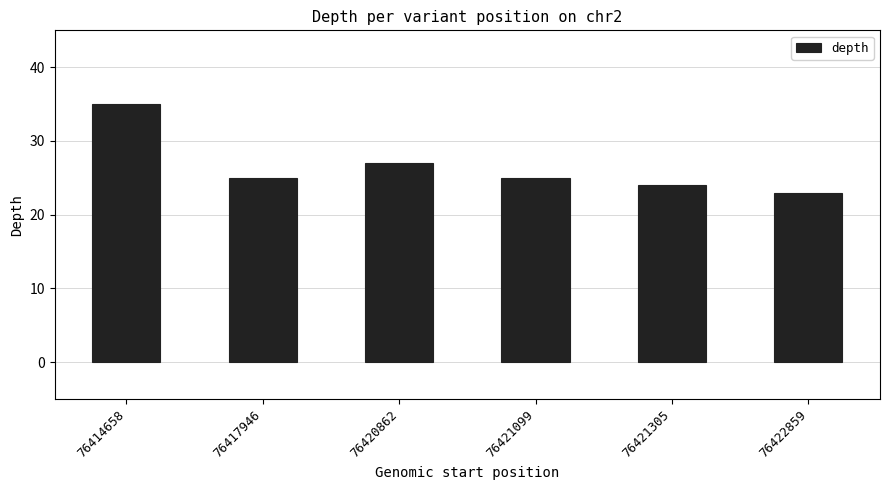

The value at 76421099 is 25. True or false?

True